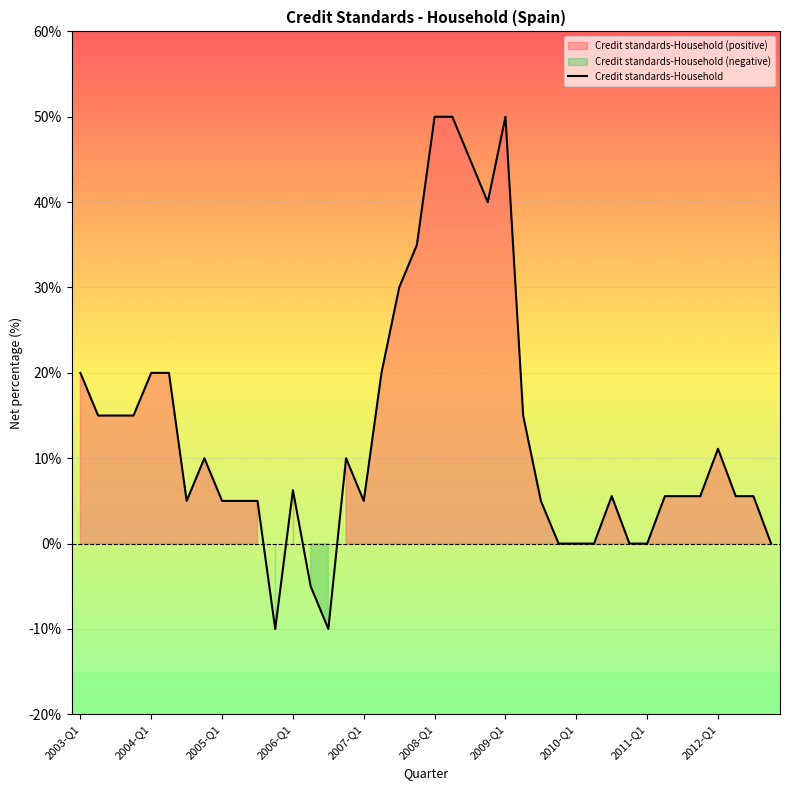

What is the greatest value displayed?

50.0